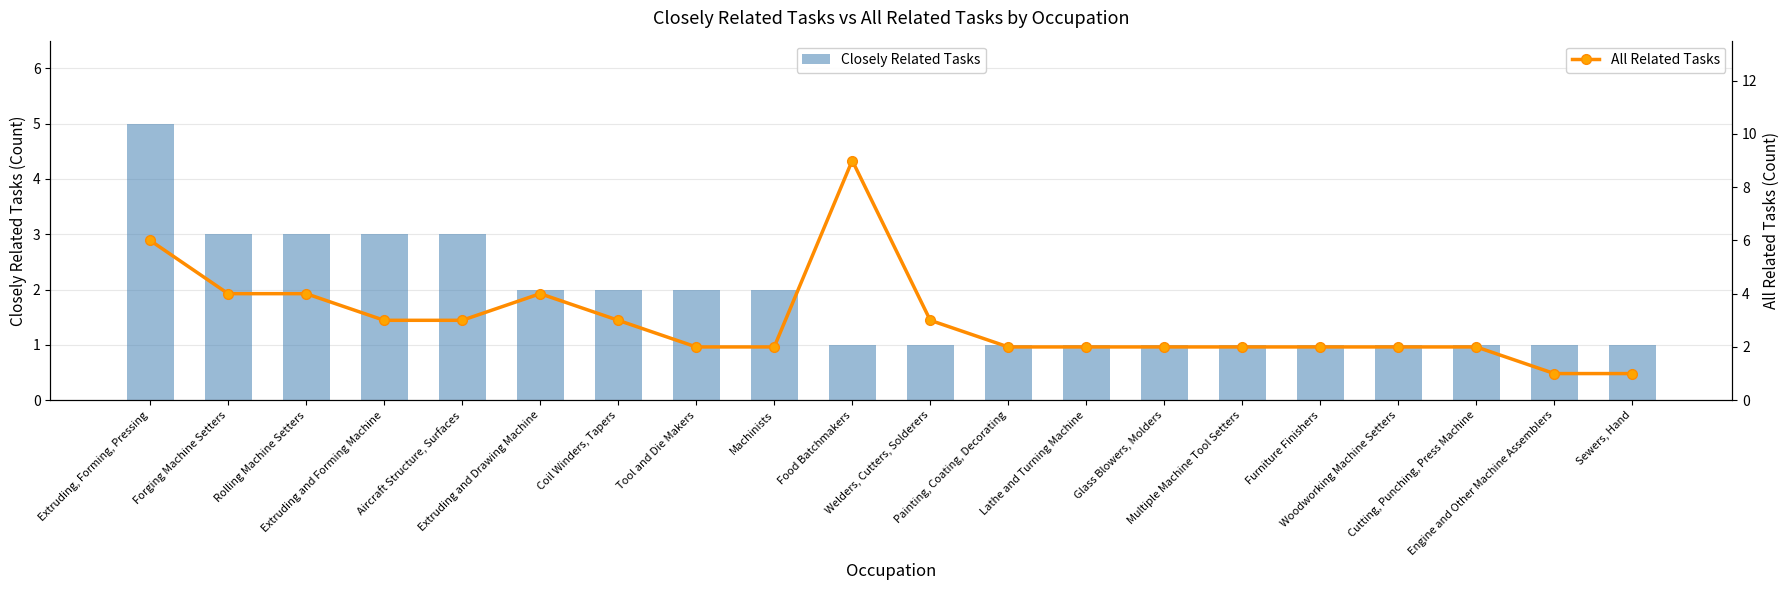

Which series has the largest range (max minus min)?

All Related Tasks